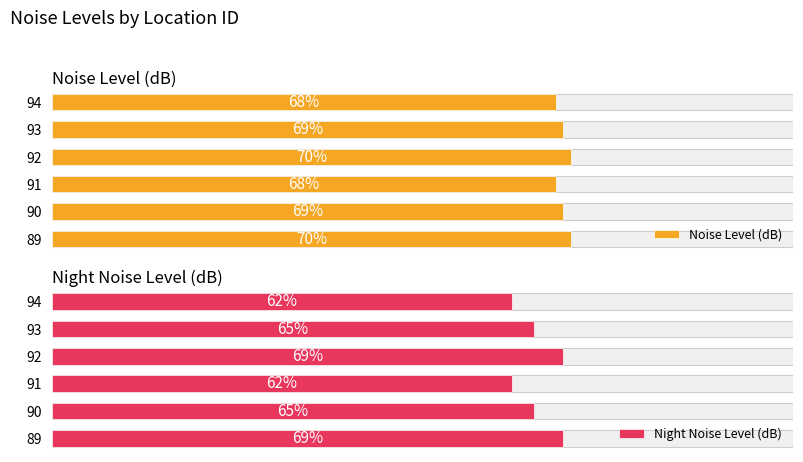

How many values in the Night Noise Level (dB) series exceed 65?

2